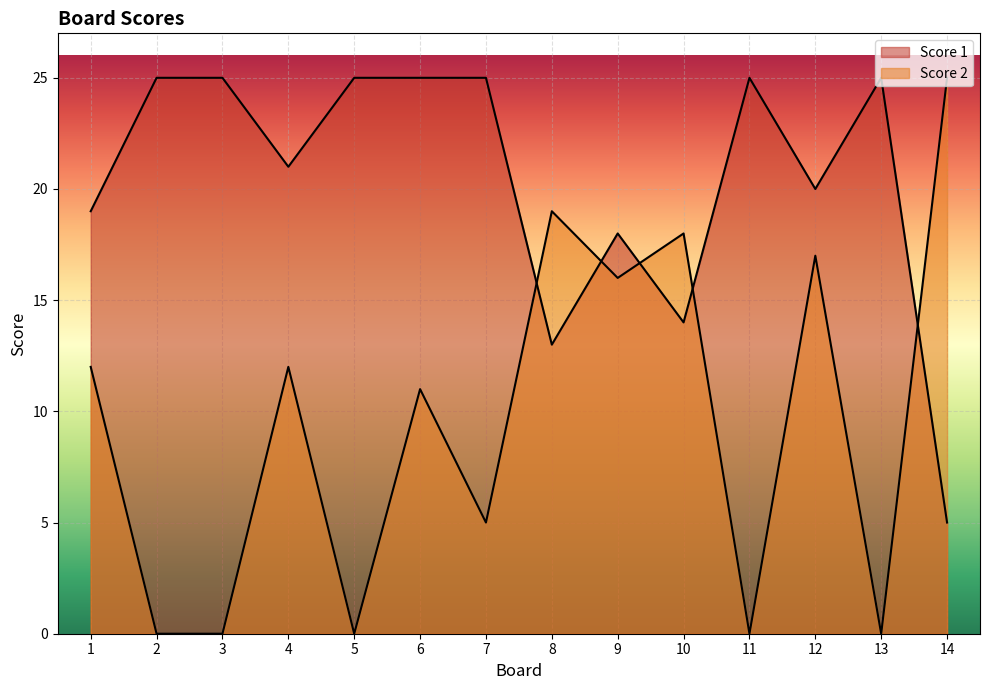

In Score 1, how many points are lower than both neighbors (excluding endpoints)?

4